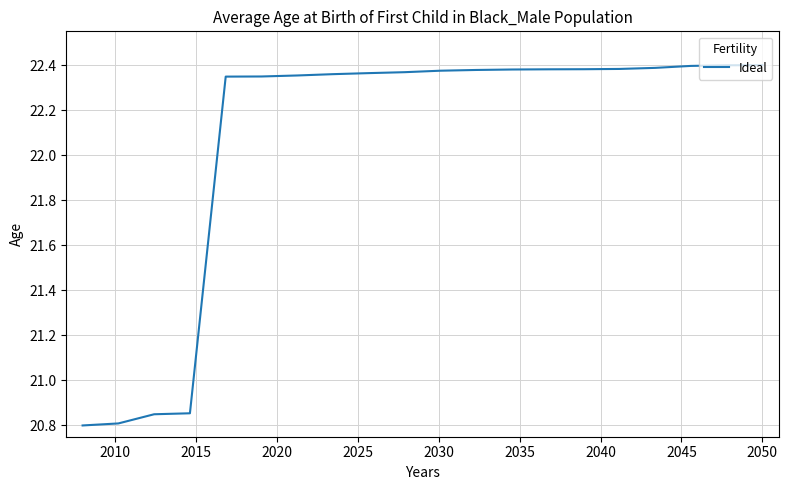

How many lines are shown in the chart?

1